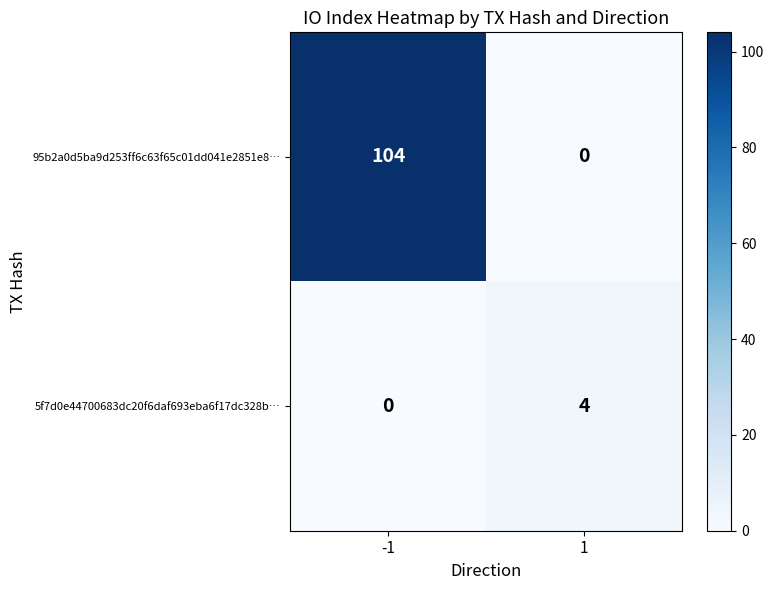

What value does the 95b2a0d5ba9d253ff6c63f65c01dd041e2851e8… series have at -1, to the nearest 50?

100